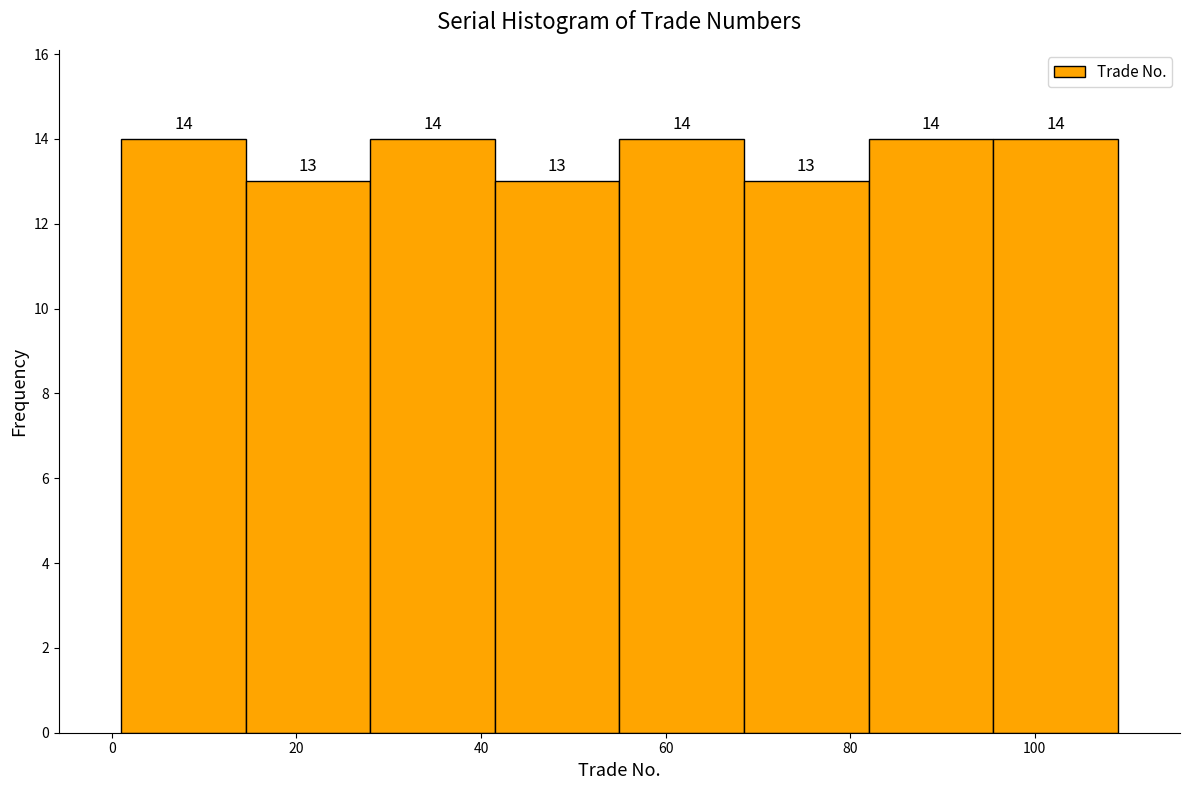

Reading left to right, list every bar in this chart as the range it spans on the x-axis followed by its height. The bar edges are not printed on the chart, so give them approximately, as read against the axis.

1.0 to 14.5: 14
14.5 to 28.0: 13
28.0 to 41.5: 14
41.5 to 55.0: 13
55.0 to 68.5: 14
68.5 to 82.0: 13
82.0 to 95.5: 14
95.5 to 109.0: 14